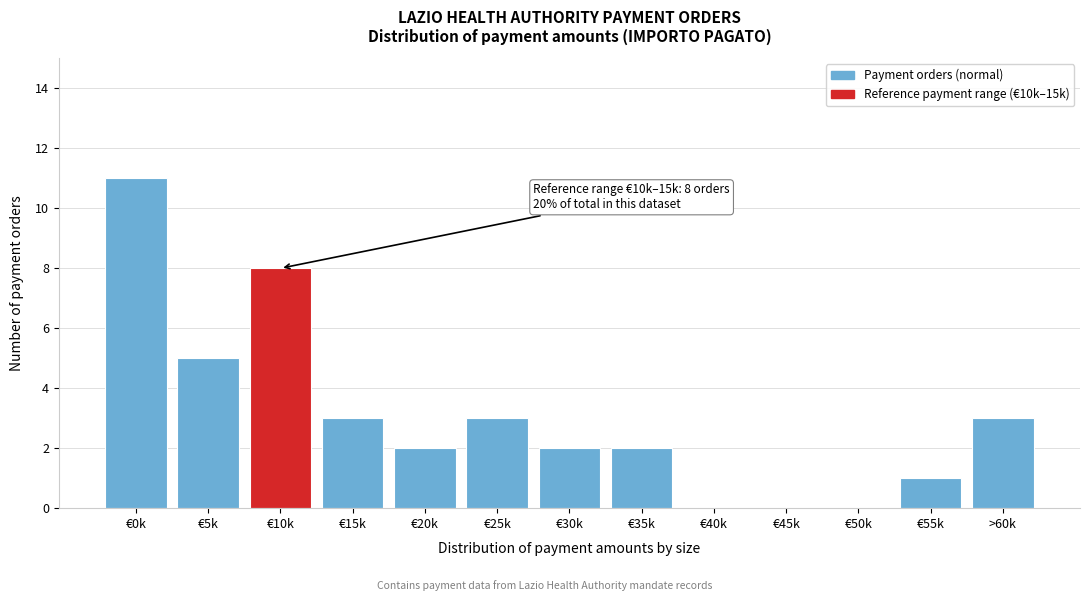

Reading right to left, transcribe all the data shown in this chart.

>60k=3	€55k=1	€50k=0	€45k=0	€40k=0	€35k=2	€30k=2	€25k=3	€20k=2	€15k=3	€10k=8	€5k=5	€0k=11